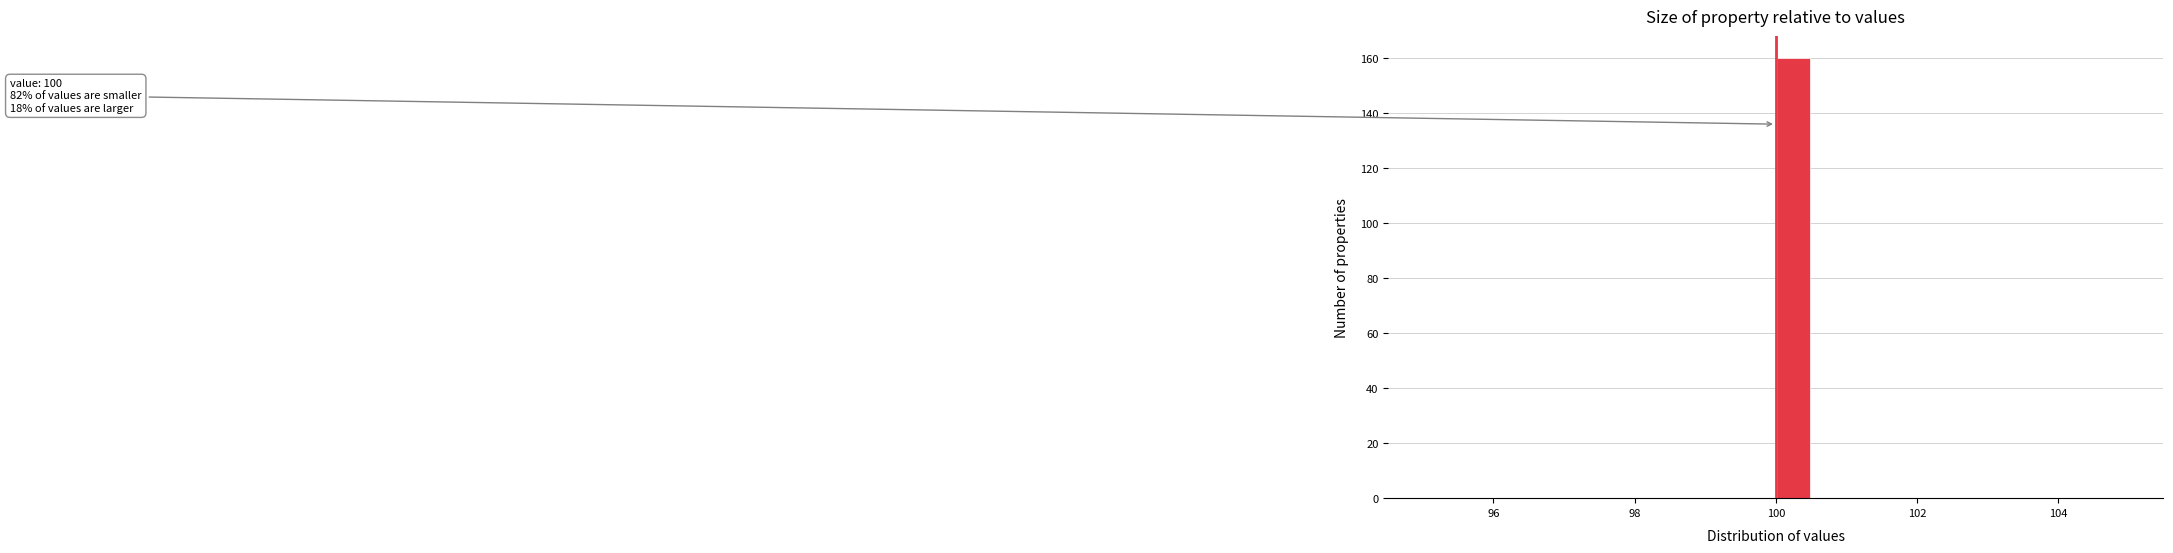

Read against the x-axis, roughly where is the centre of the tallest bar?

100.2